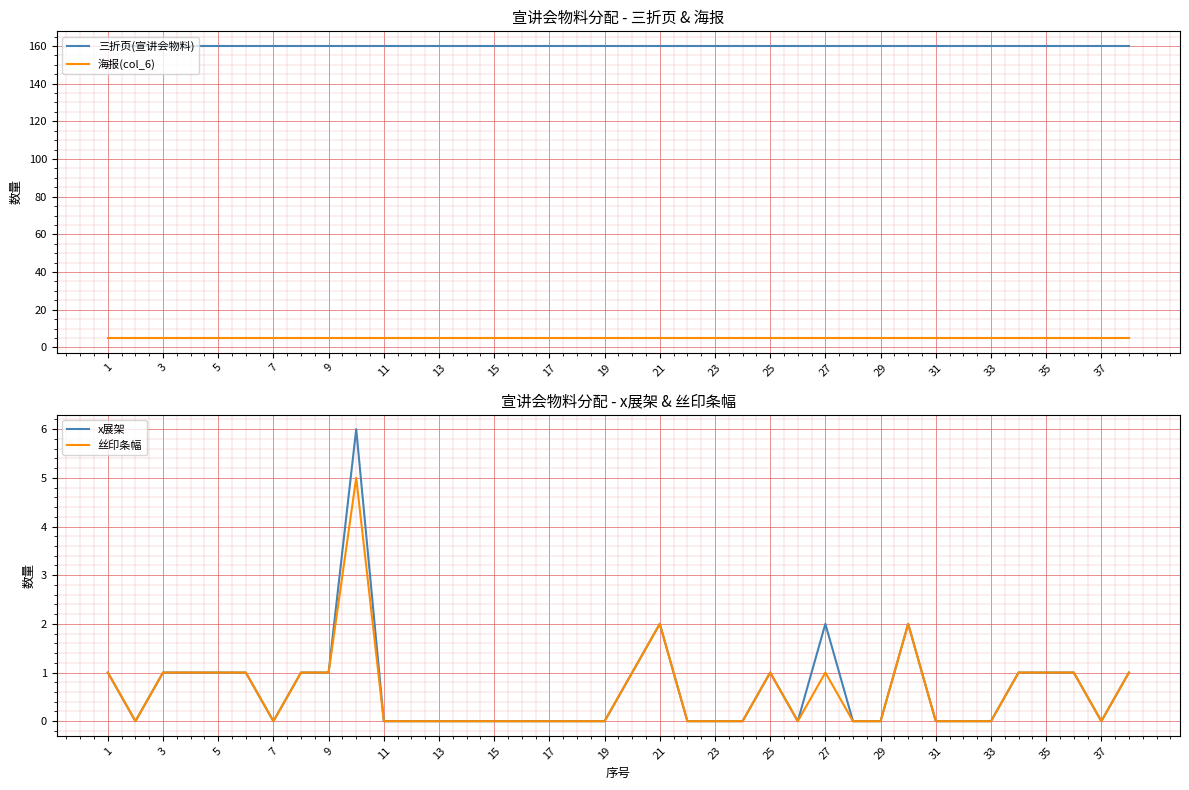

What are all the series names shown in the legend?

三折页(宣讲会物料), 海报(col_6), x展架, 丝印条幅